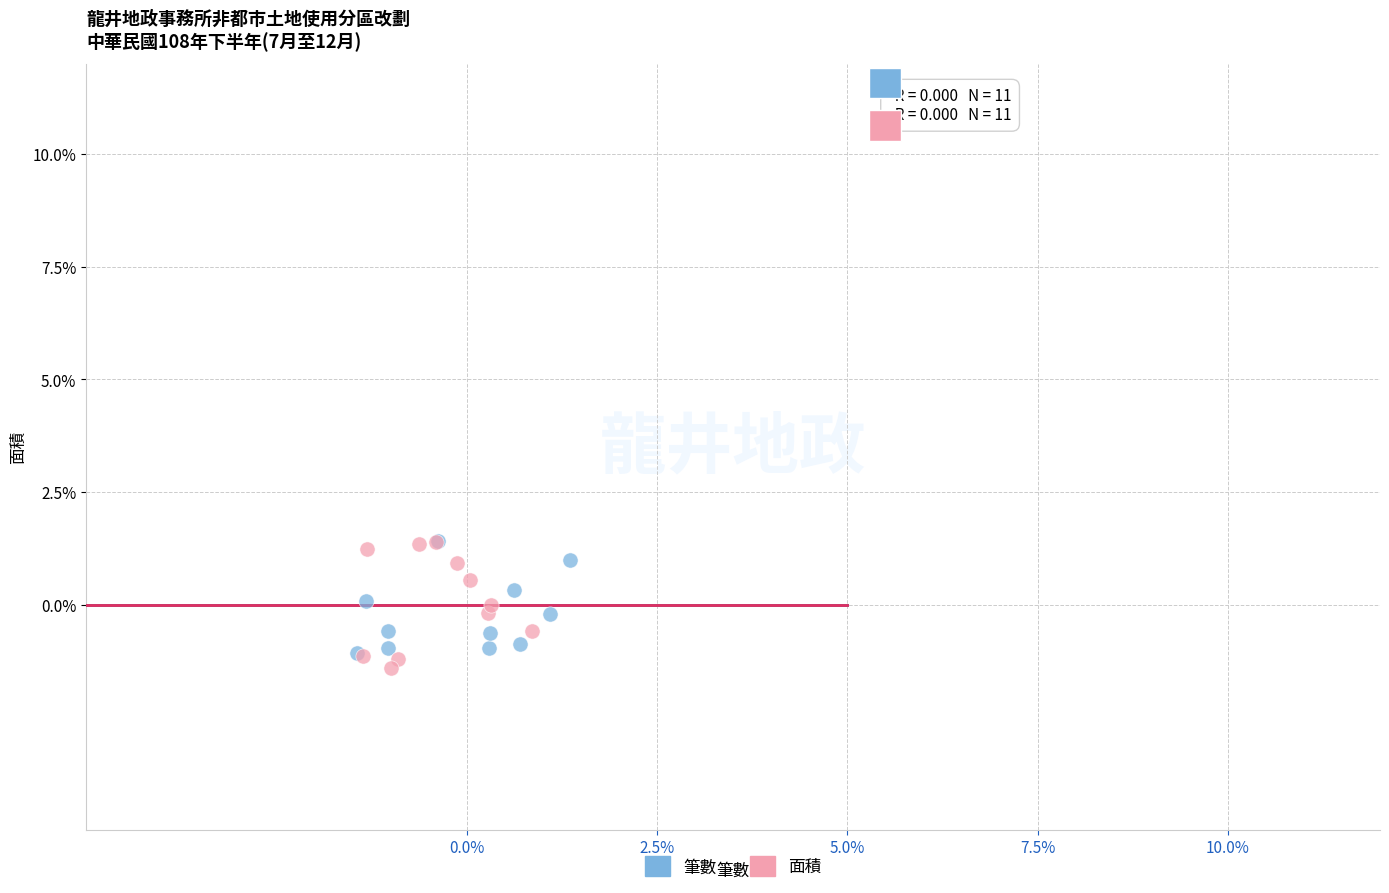

What are all the series names shown in the legend?

筆數, 面積